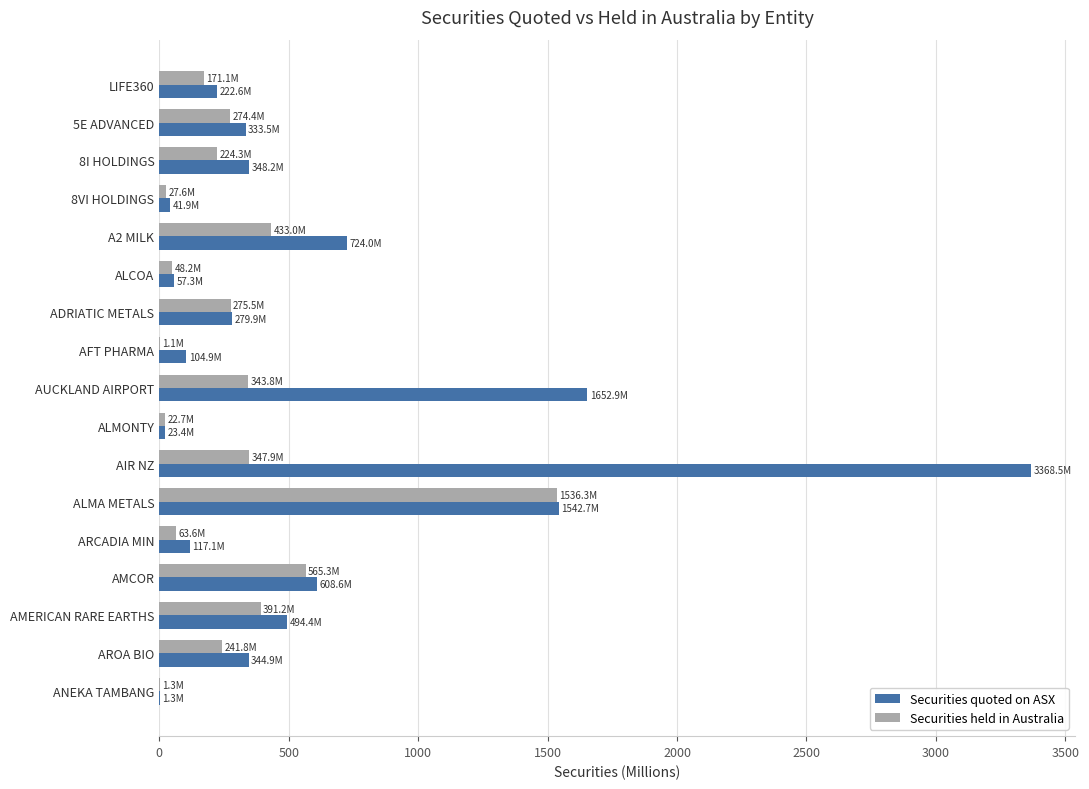

Is it true that Securities held in Australia equals 241.8 at AROA BIO?

True